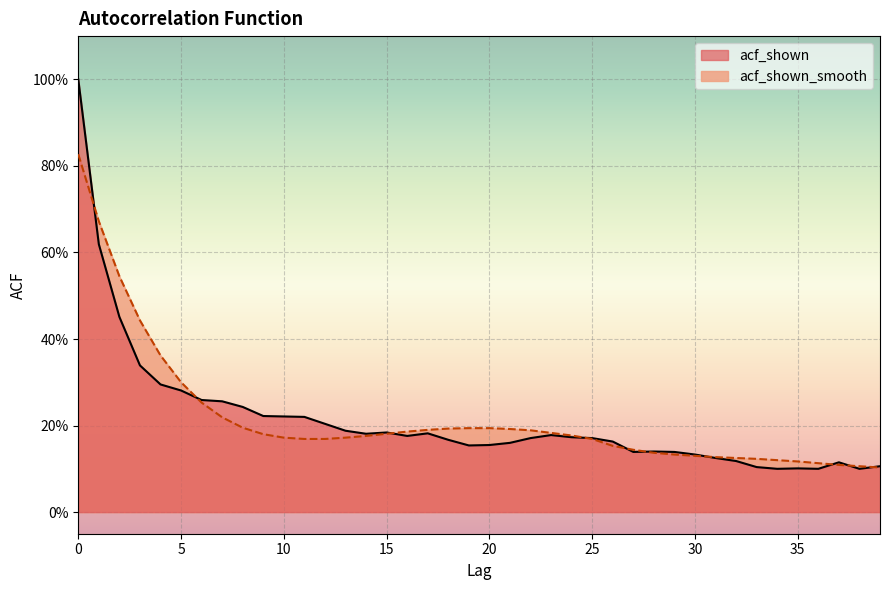

Which series changed the most between 7 and 33?

acf_shown